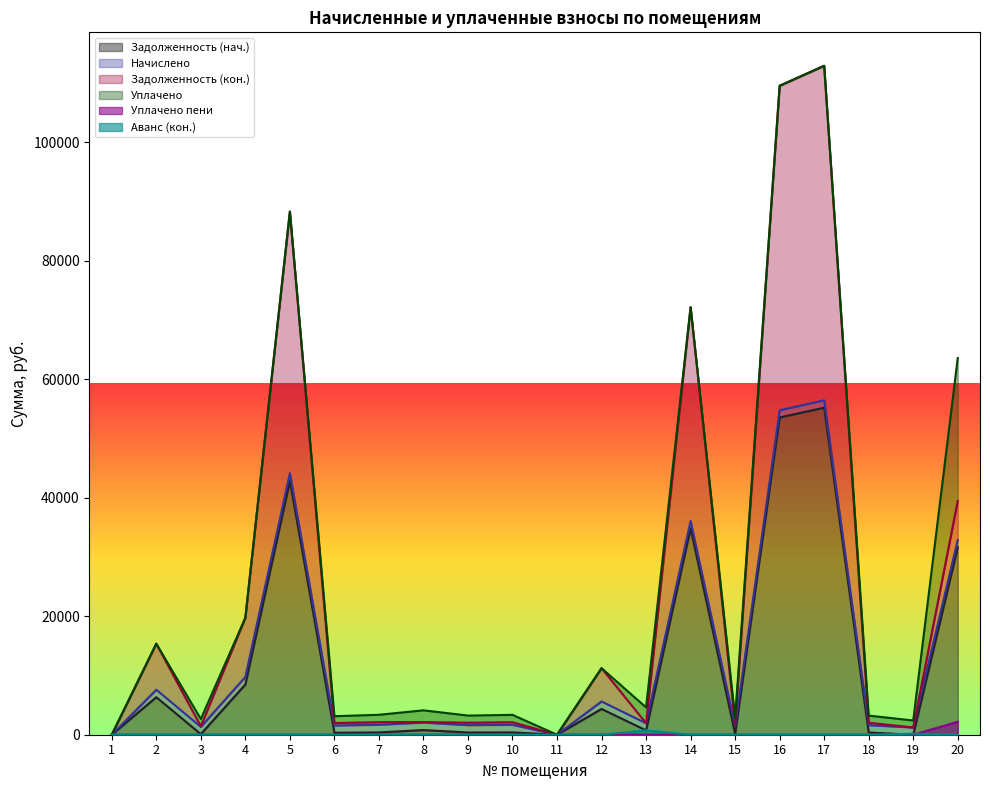

What is the value of the zadolzhennost2 point at the 13th from the left?

1941.0